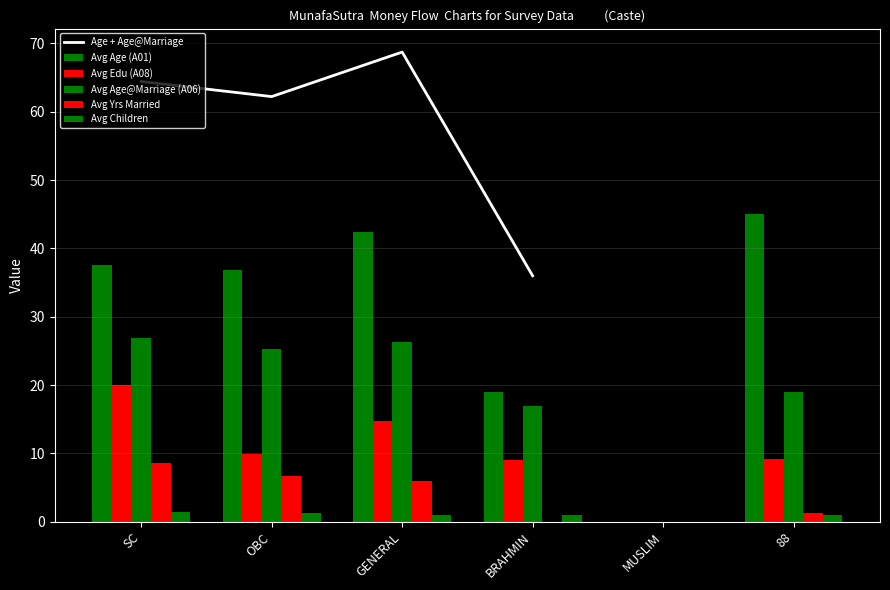

Between BRAHMIN and OBC, which is larger?

OBC